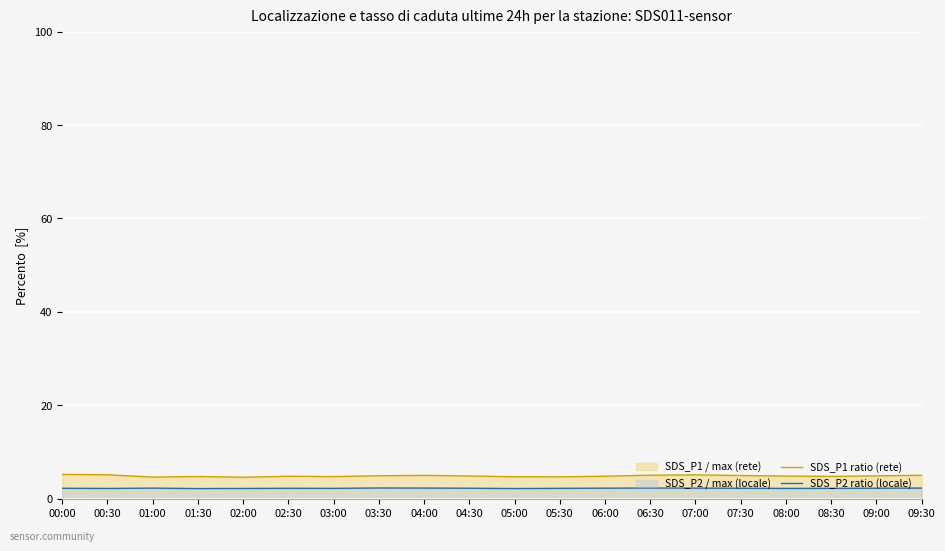

How many lines are shown in the chart?

2